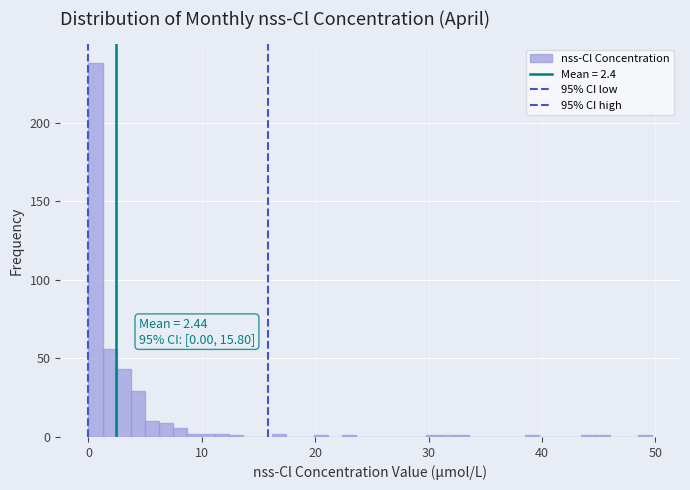

Read against the x-axis, roughly where is the centre of the tallest bar?

1